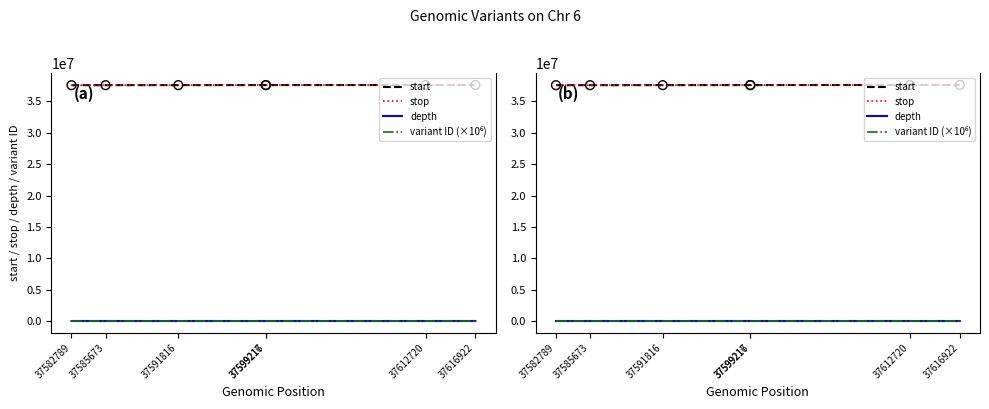

Which series has the widest spread of Y values?

stop